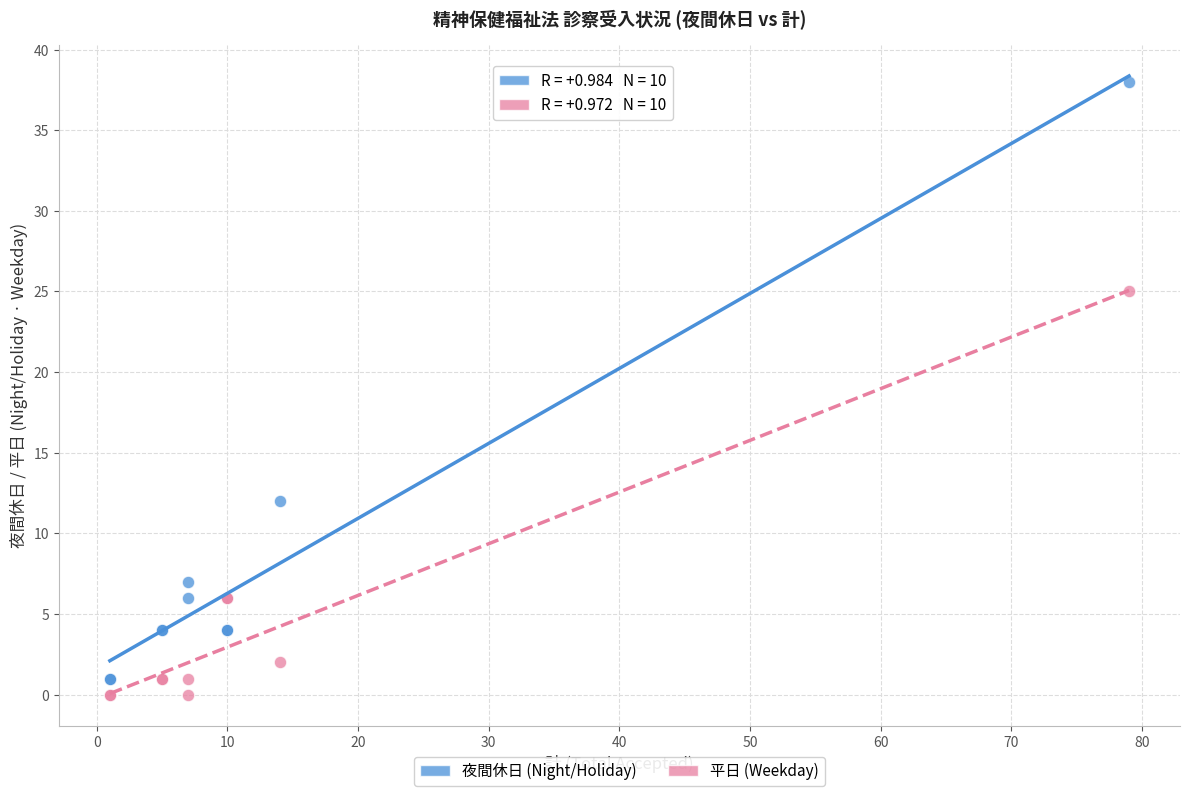

Which series has the widest spread of Y values?

夜間休日 (Night/Holiday)